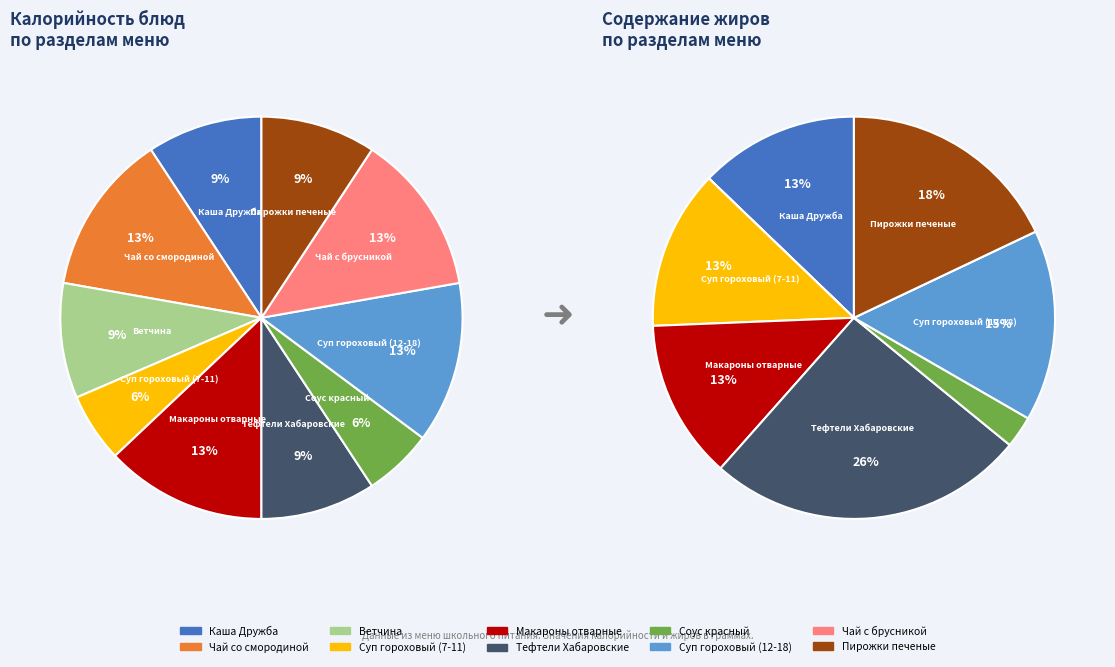

How many slices are in this pie chart?

10